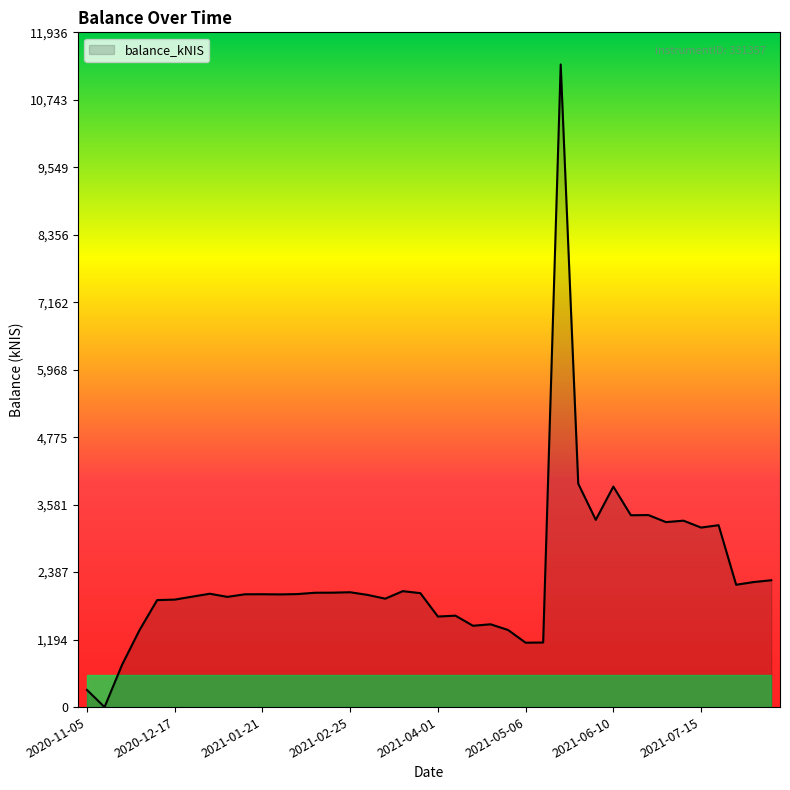

True or false: the data has more than 2 interior local peaks.

True